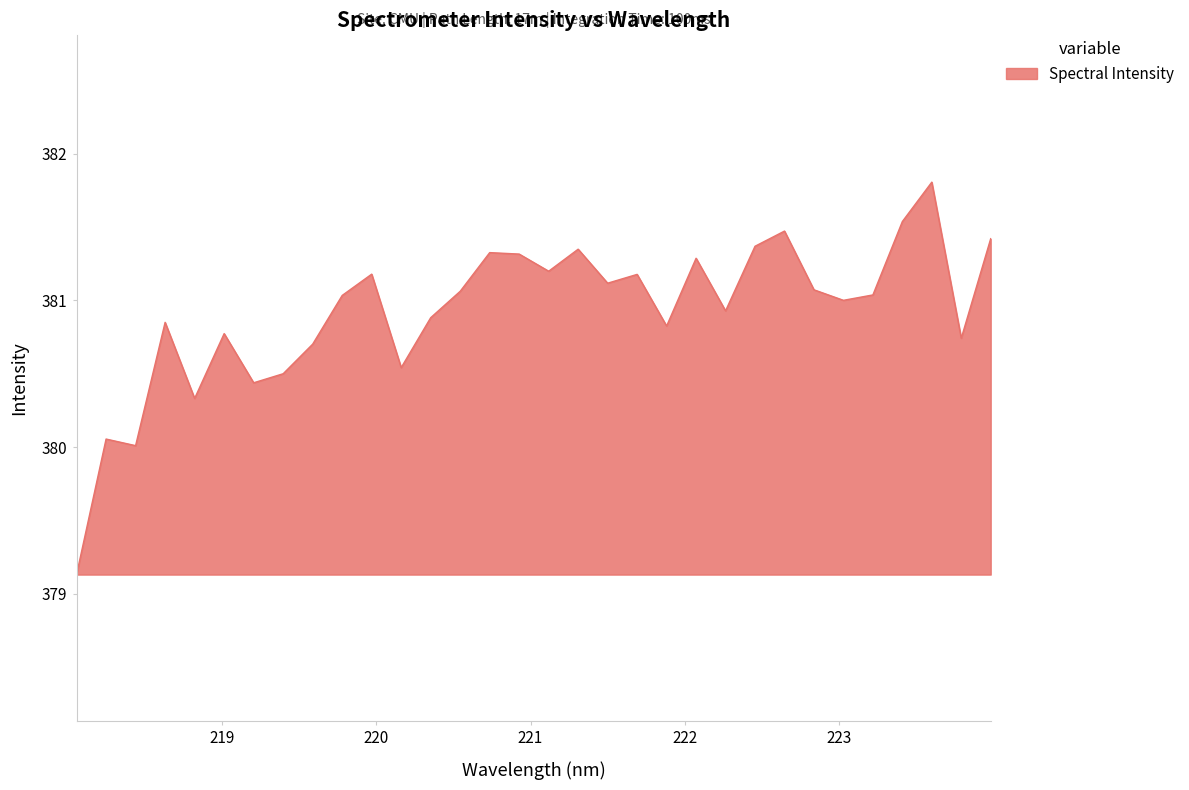

What is the minimum value shown in the chart?

379.1